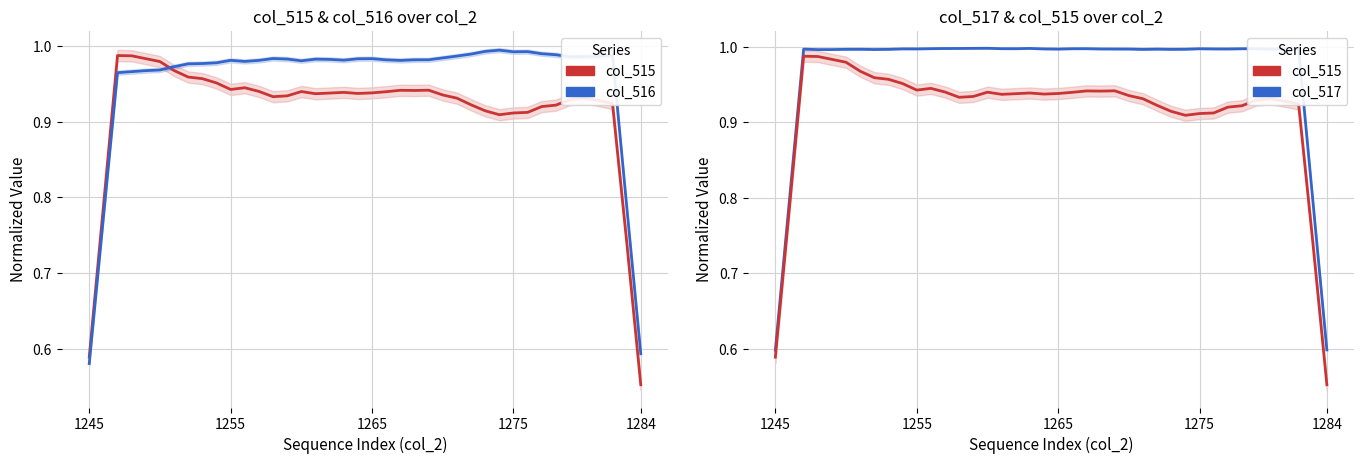

What is the approximate value of col_515 at 21?

0.9